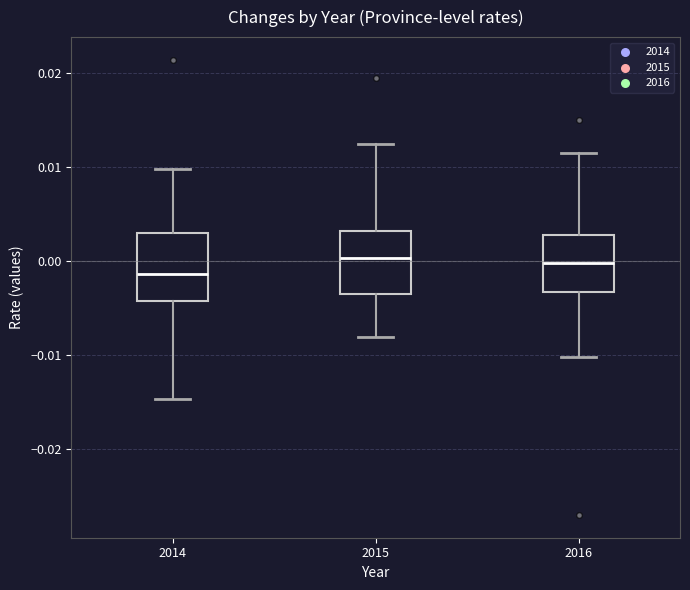

Where is the upper edge of the box at x = 2014 on the y-axis? The values are not printed on the chart, so give them approximately, as read against the axis.

0.003